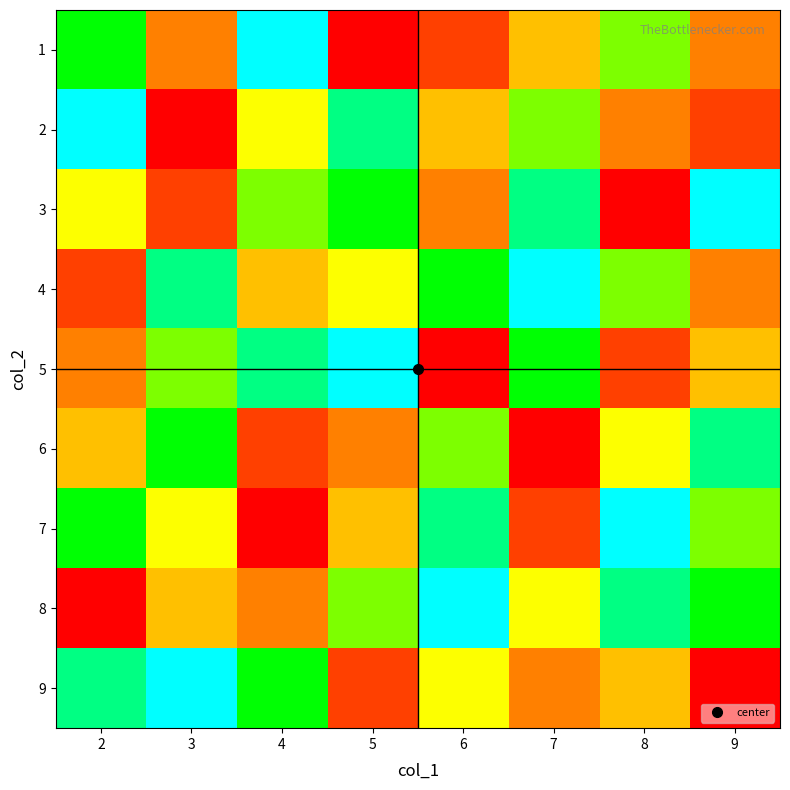

What is the smallest value displayed?

1